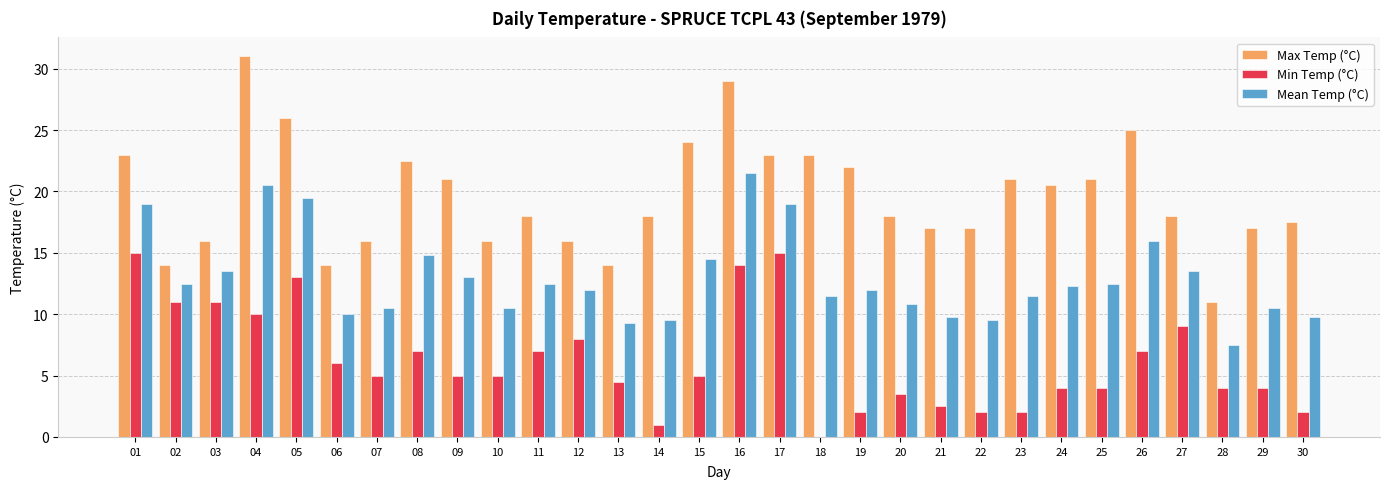

Is the value of Mean Temp (°C) at 29 greater than the value of Max Temp (°C) at 10?

No